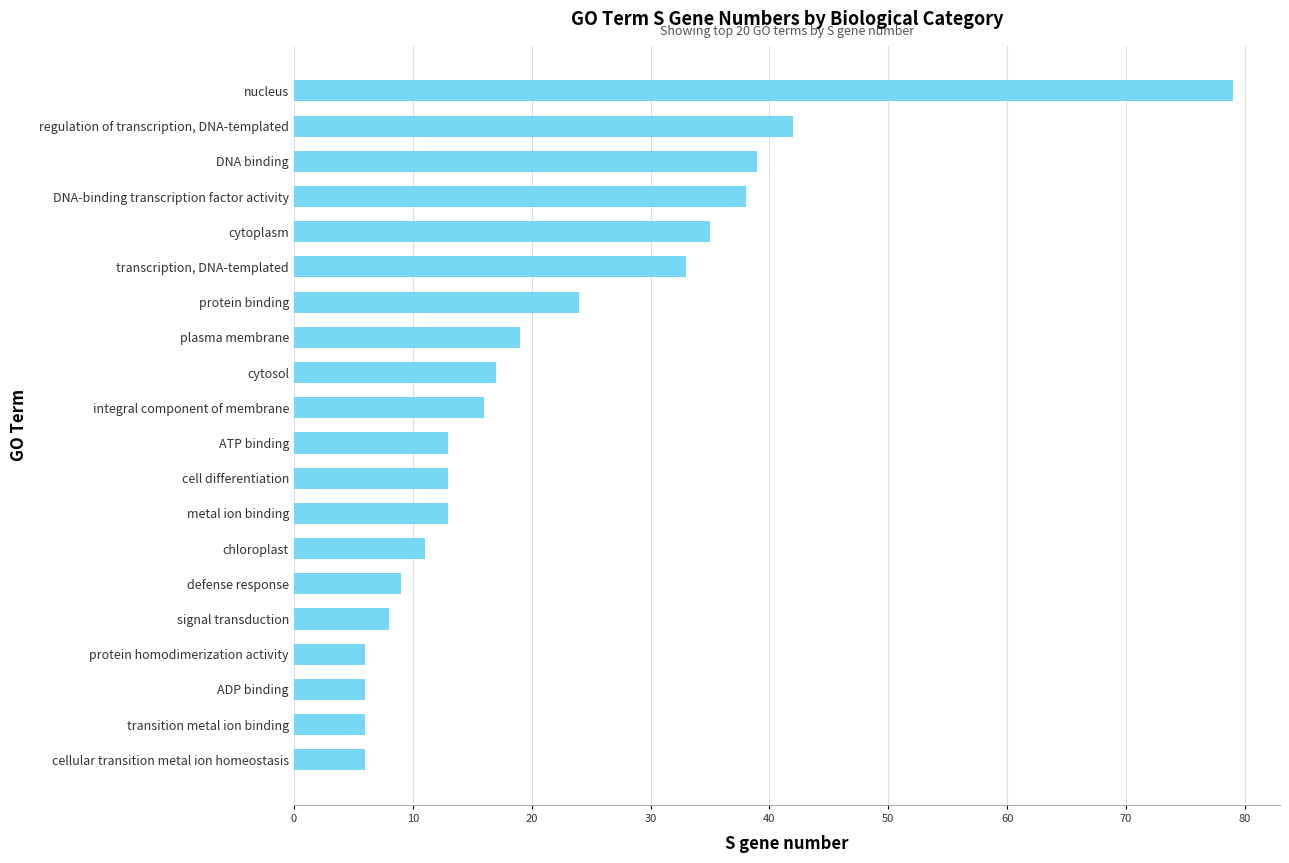

How many data points are less than 16?

10